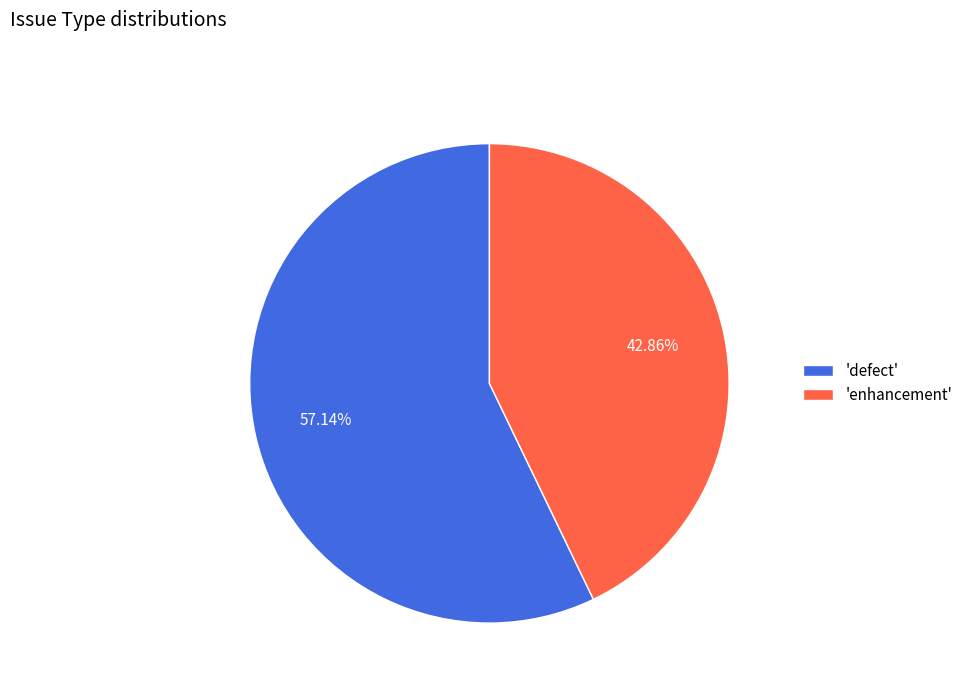

How many slices are in this pie chart?

2